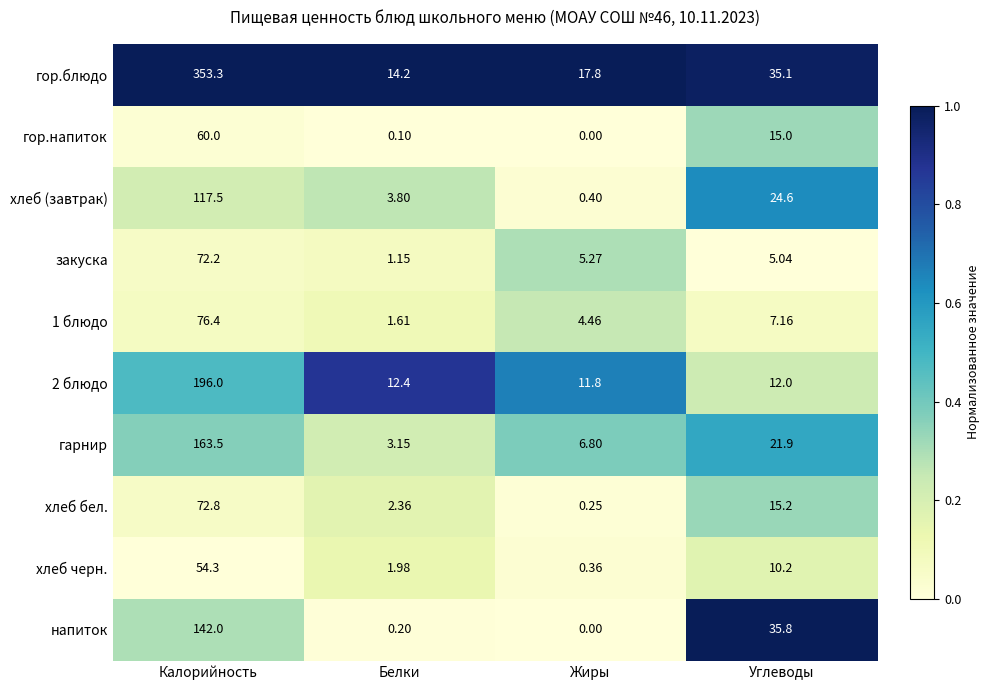

Which series has the largest total across all categories?

гор.блюдо